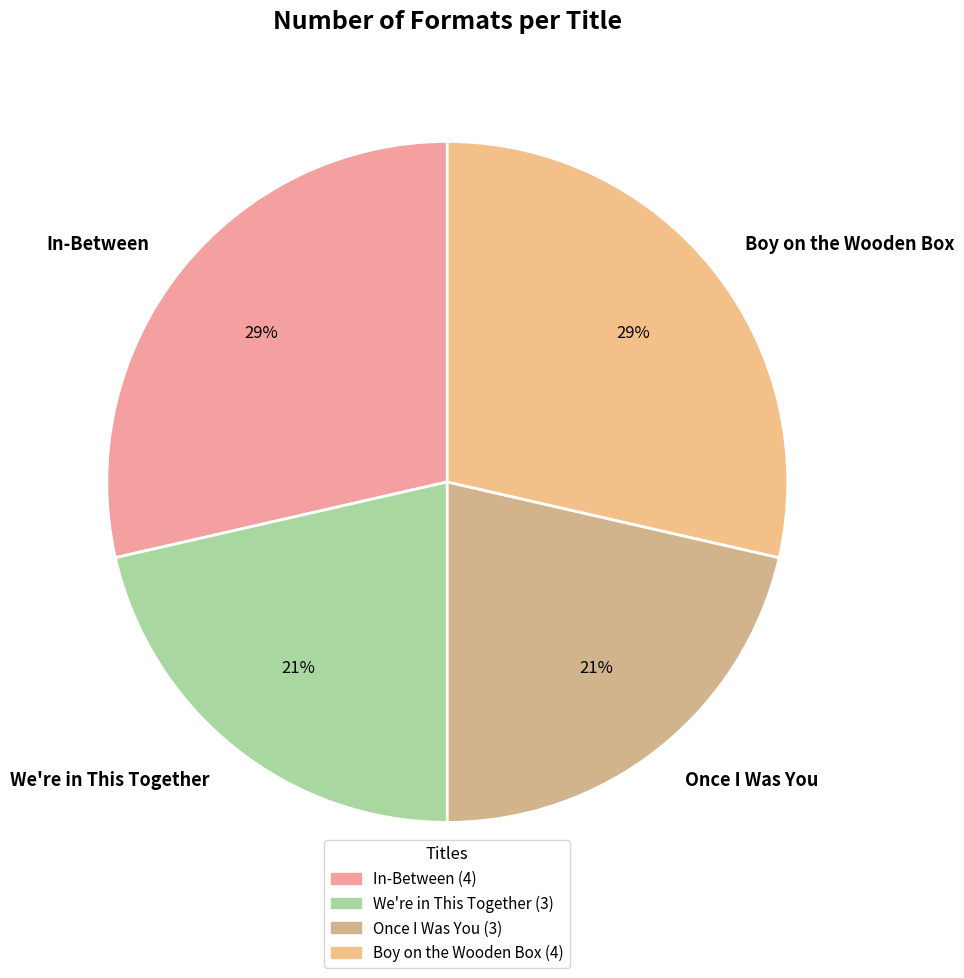

Between We're in This Together and In-Between, which is larger?

In-Between